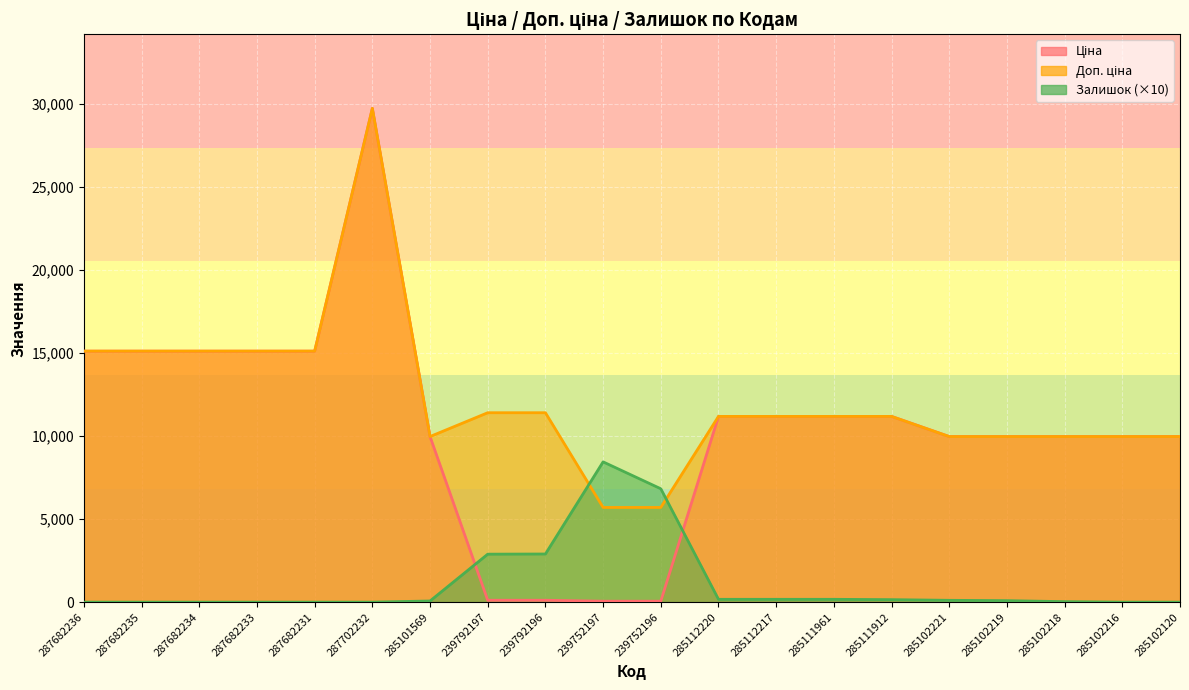

True or false: Ціна and Доп. ціна intersect in this chart.

False